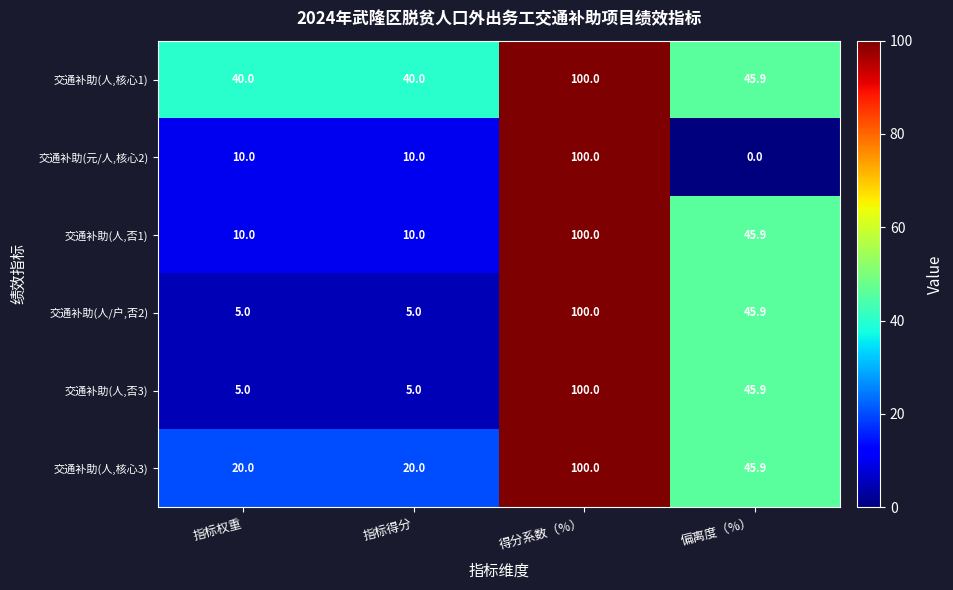

Which label corresponds to the largest value in the chart?

得分系数（%）